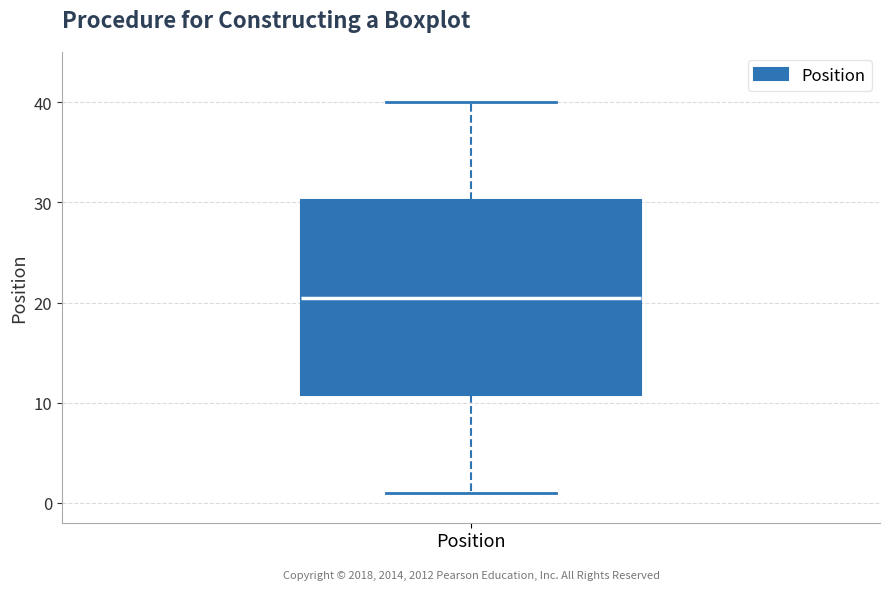

Read this box plot against the y-axis: the position of the median line, the range covered by the box, and the ends of both whiskers. The values are not printed on the chart, so give them approximately, as read against the axis.

median 21, box 11 to 30, whiskers 1 to 40